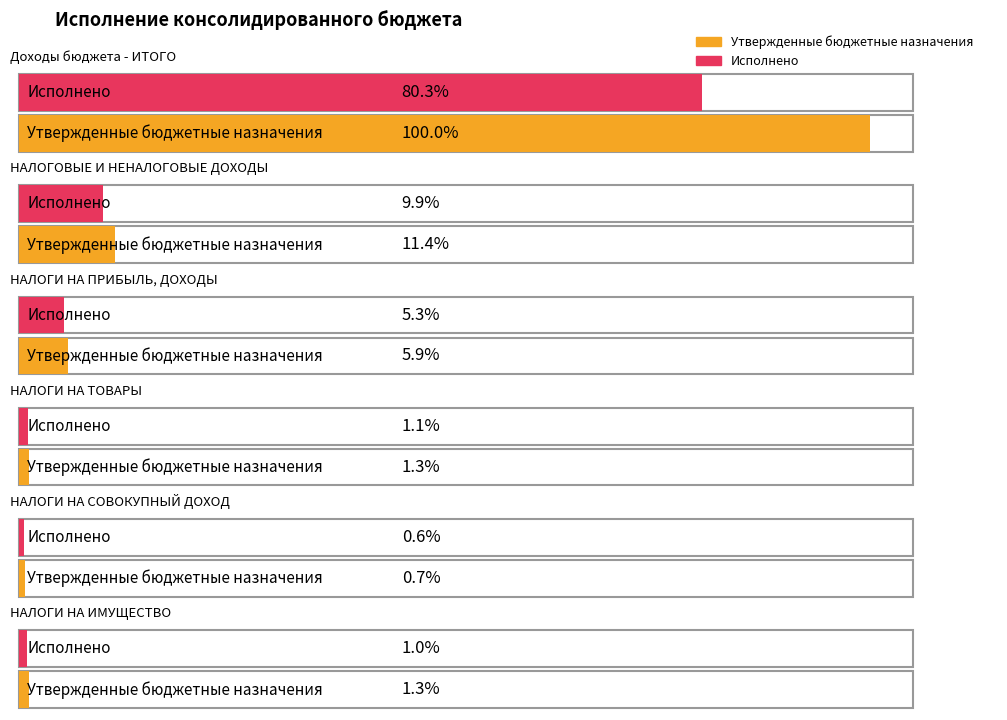

Rank the categories by Утвержденные бюджетные назначения value from lowest to highest.

НАЛОГИ НА СОВОКУПНЫЙ ДОХОД, НАЛОГИ НА ИМУЩЕСТВО, НАЛОГИ НА ТОВАРЫ, НАЛОГИ НА ПРИБЫЛЬ, ДОХОДЫ, НАЛОГОВЫЕ И НЕНАЛОГОВЫЕ ДОХОДЫ, Доходы бюджета - ИТОГО